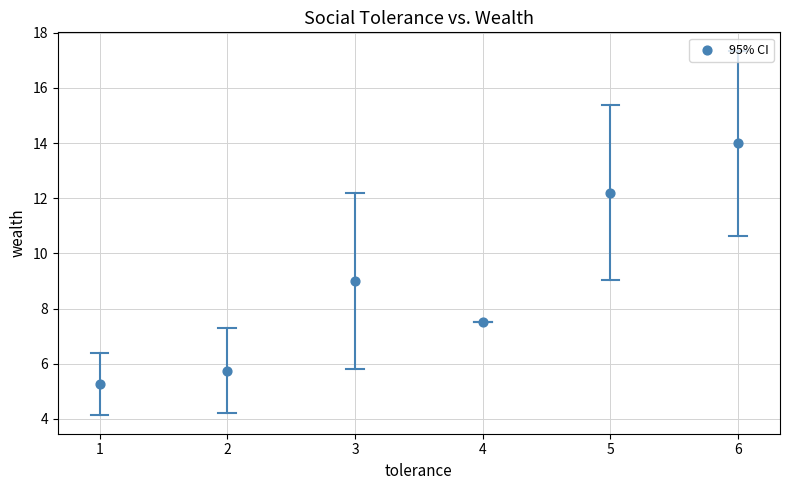

What is the average Y value?

9.0